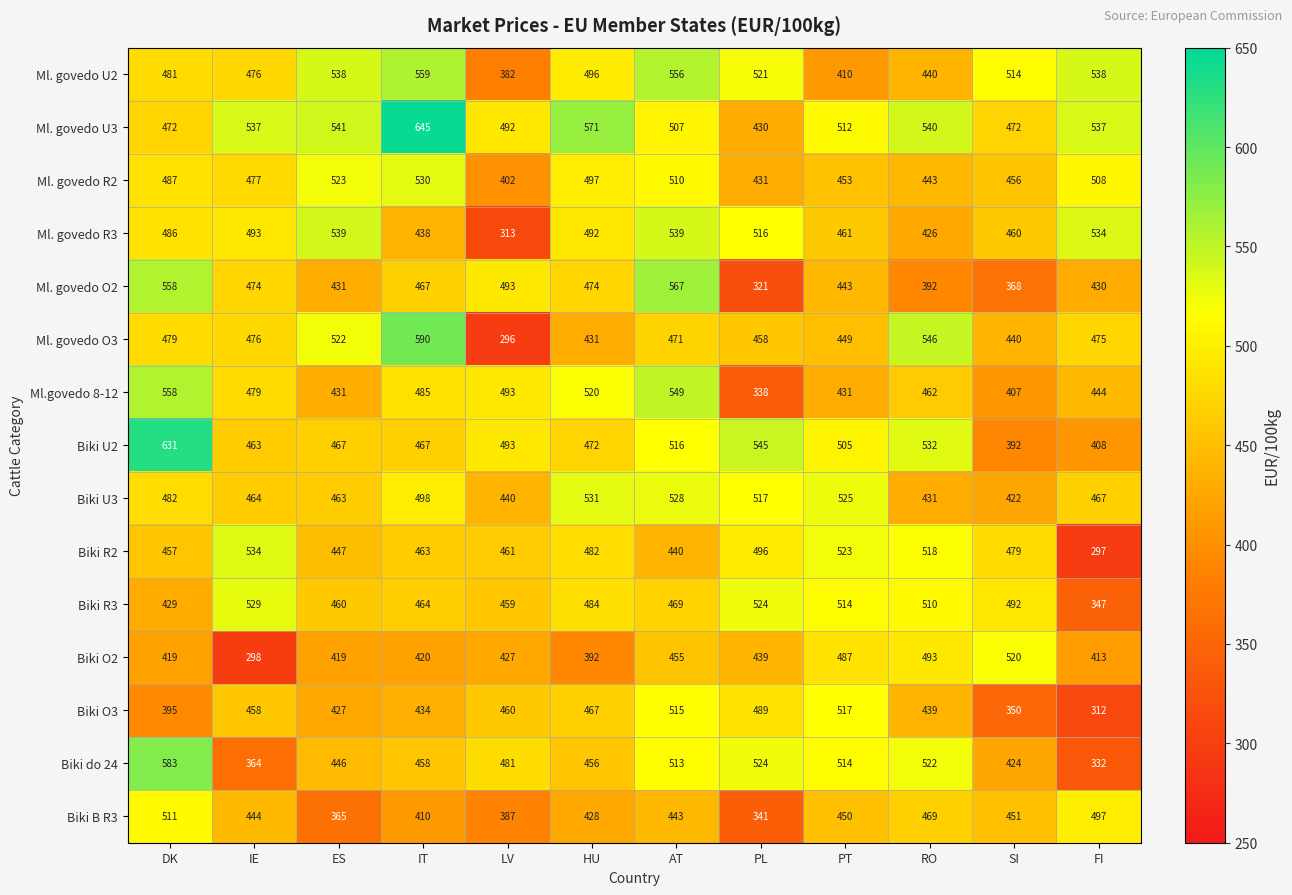

Is the value of Ml. govedo U3 at PL greater than the value of Ml. govedo R2 at AT?

No